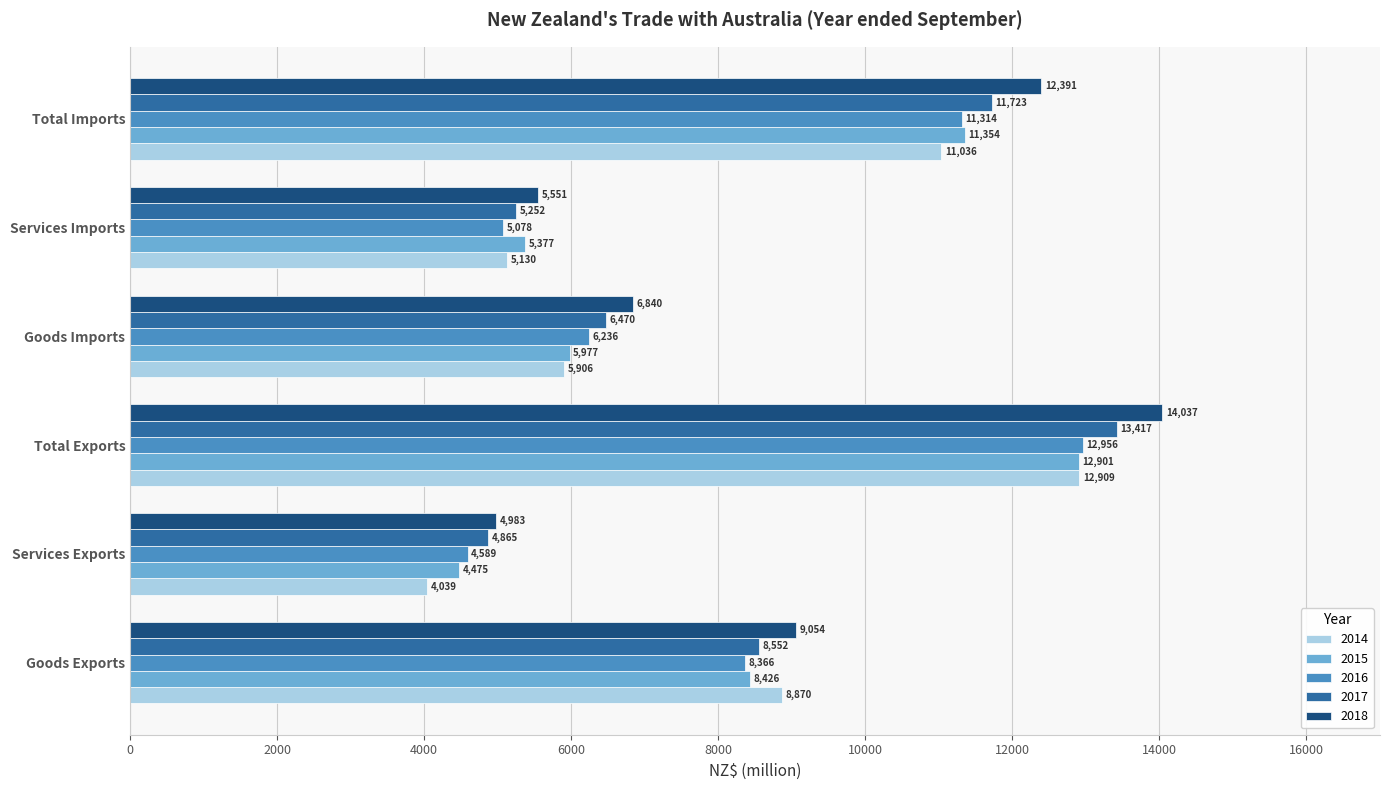

How many series are shown in this chart?

5